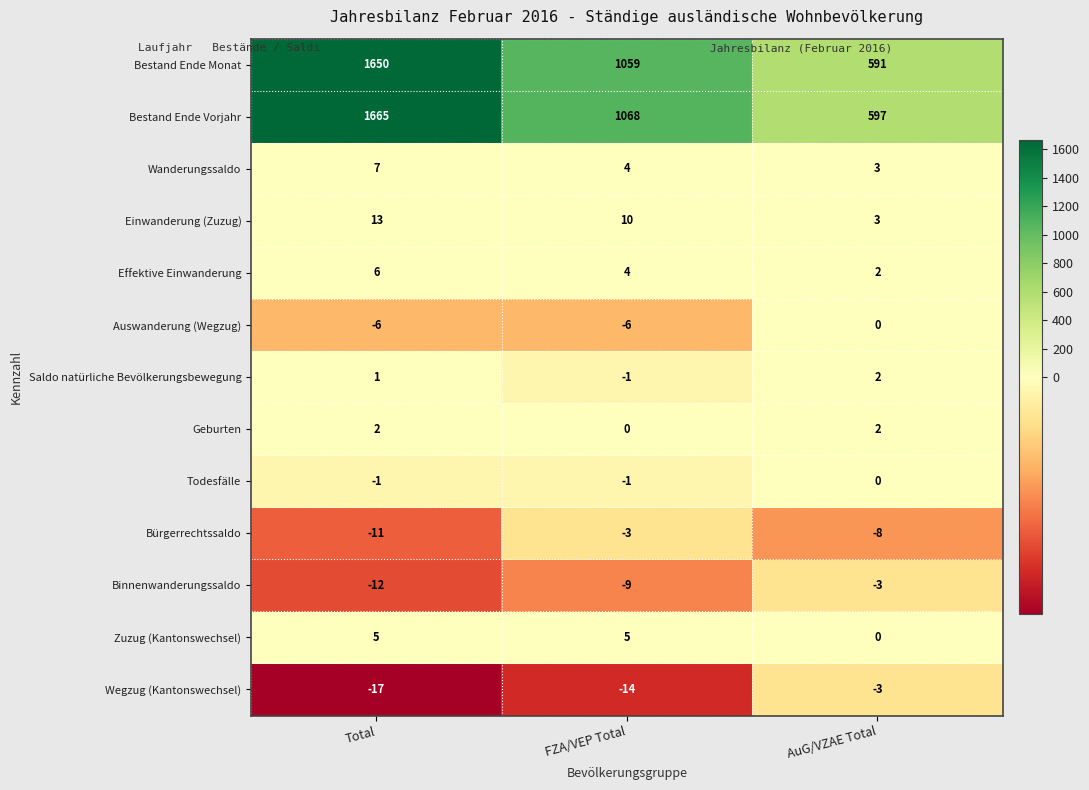

Which series has the widest spread of values?

Bestand Ende Vorjahr